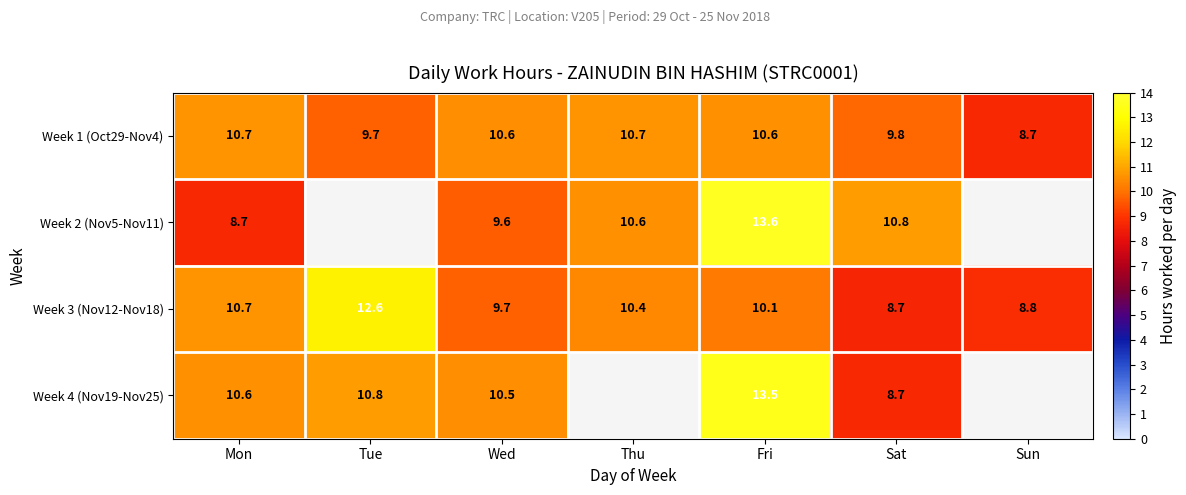

What is the minimum value for Week 1 (Oct29-Nov4)?

8.7